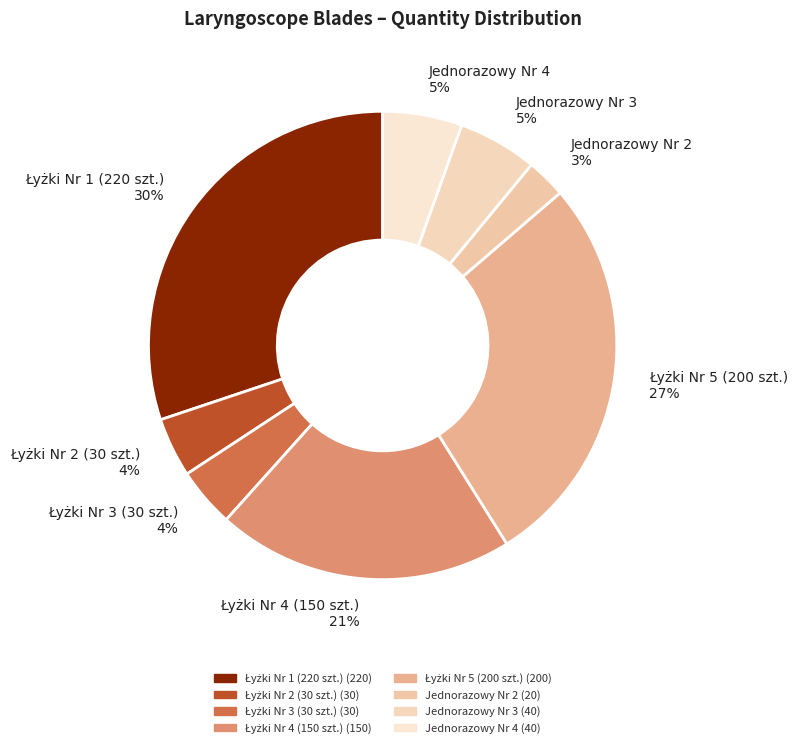

The Jednorazowy Nr 3 slice represents 5% of the pie. True or false?

True